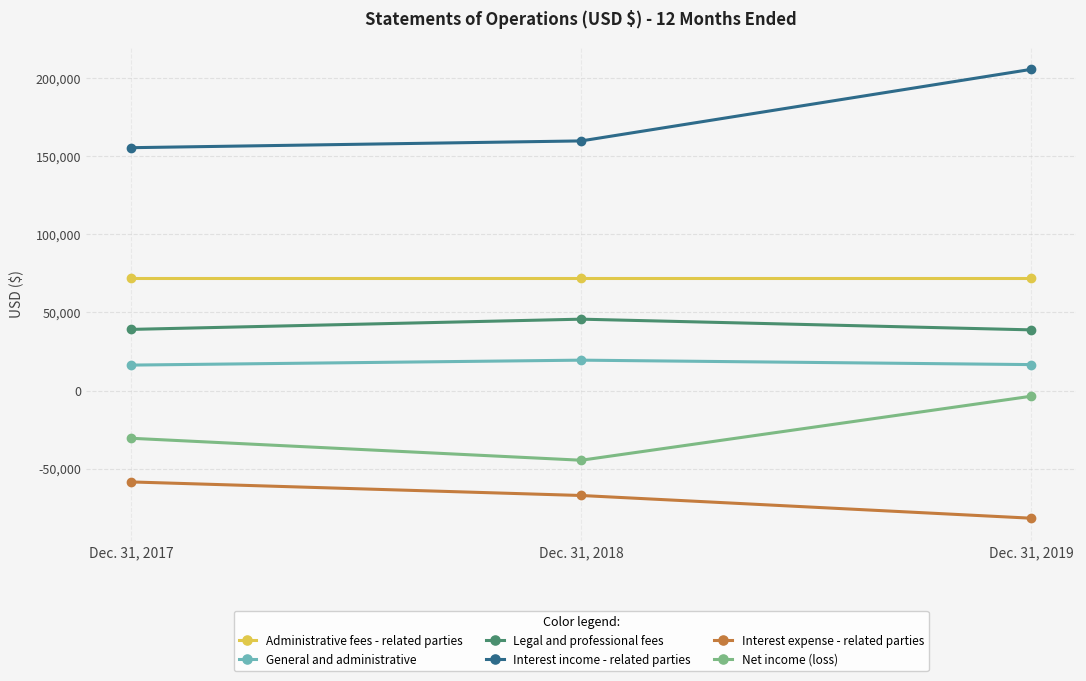

Does the chart display data point markers on the line(s)?

Yes